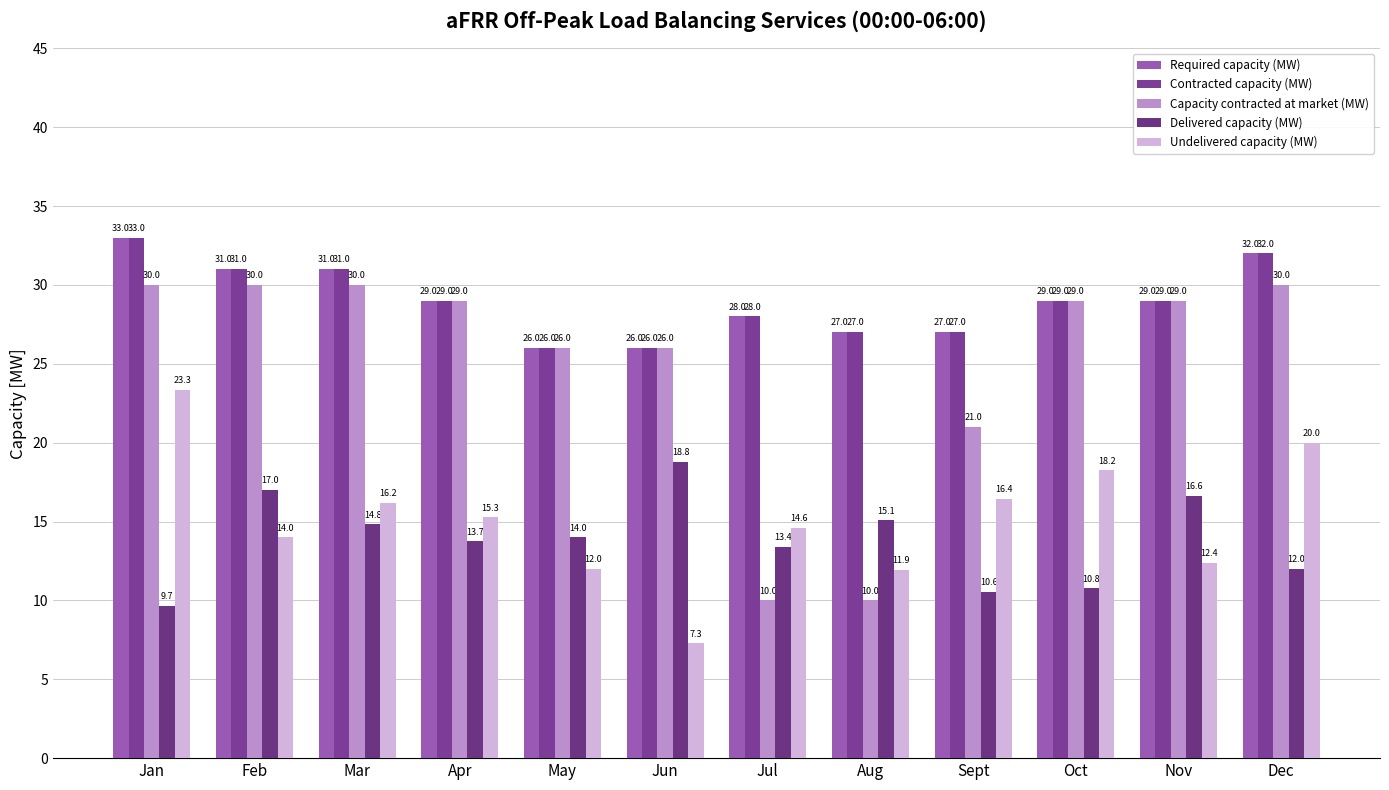

Reading right to left, transcribe all the data shown in this chart.

Required capacity (MW): 32.0	29.0	29.0	27.0	27.0	28.0	26.0	26.0	29.0	31.0	31.0	33.0
Contracted capacity (MW): 32.0	29.0	29.0	27.0	27.0	28.0	26.0	26.0	29.0	31.0	31.0	33.0
Capacity contracted at market (MW): 30.0	29.0	29.0	21.0	10.0	10.0	26.0	26.0	29.0	30.0	30.0	30.0
Delivered capacity (MW): 12.0	16.6	10.8	10.6	15.1	13.4	18.8	14.0	13.7	14.8	17.0	9.7
Undelivered capacity (MW): 20.0	12.4	18.2	16.4	11.9	14.6	7.3	12.0	15.3	16.2	14.0	23.3